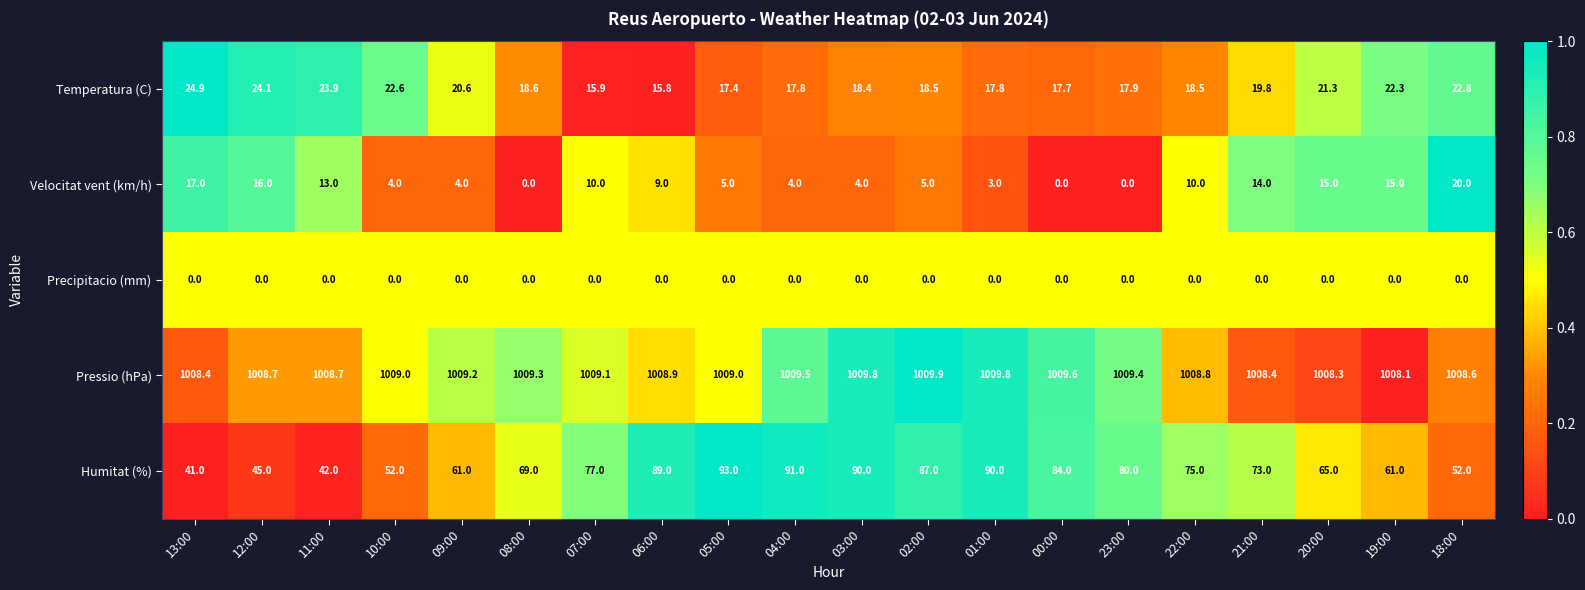

What is the difference between the maximum and minimum values in the Pressio (hPa) series?

1.8